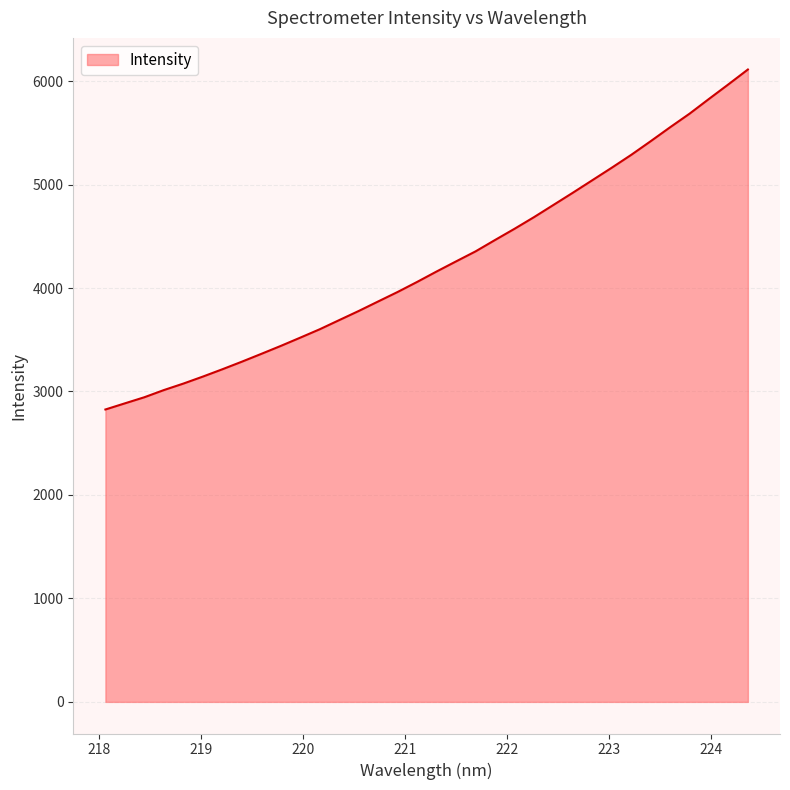

What is the greatest value displayed?

6112.0